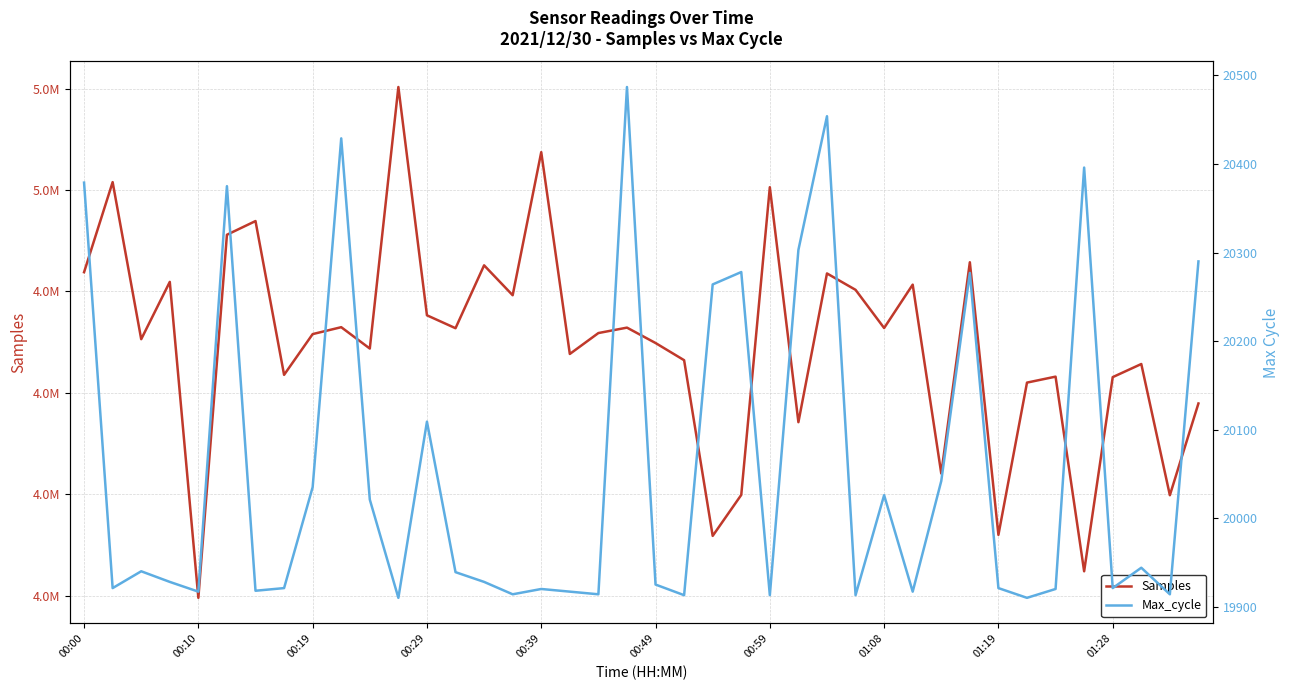

At which category is the sum across all series the highest?

11